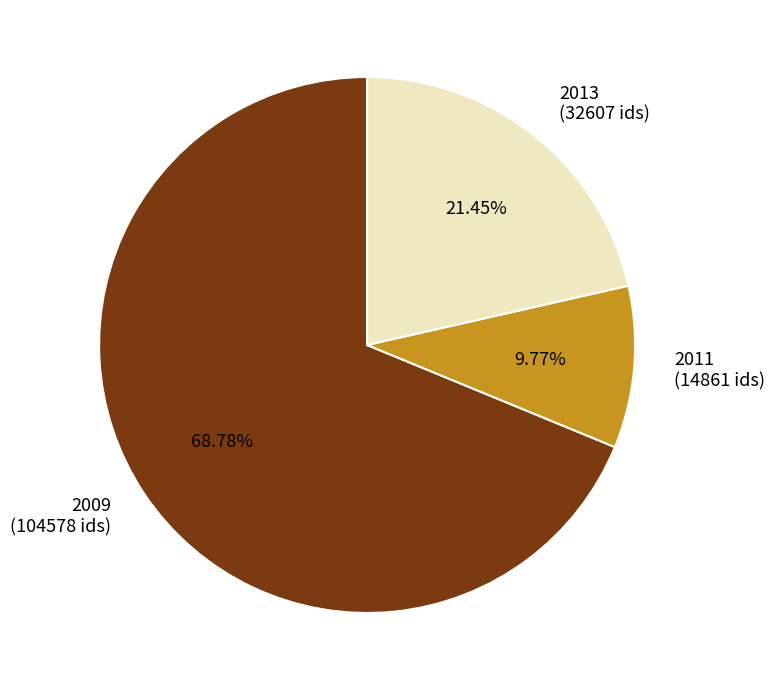

Which has a higher value, 2013 (32607 ids) or 2009 (104578 ids)?

2009 (104578 ids)